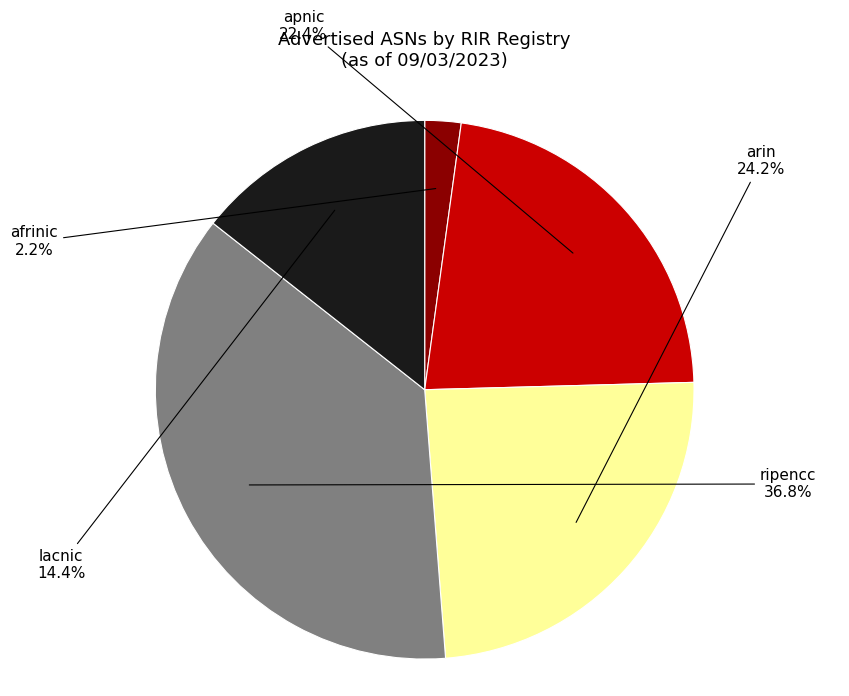

What percentage is the afrinic slice, to the nearest percent?

2%